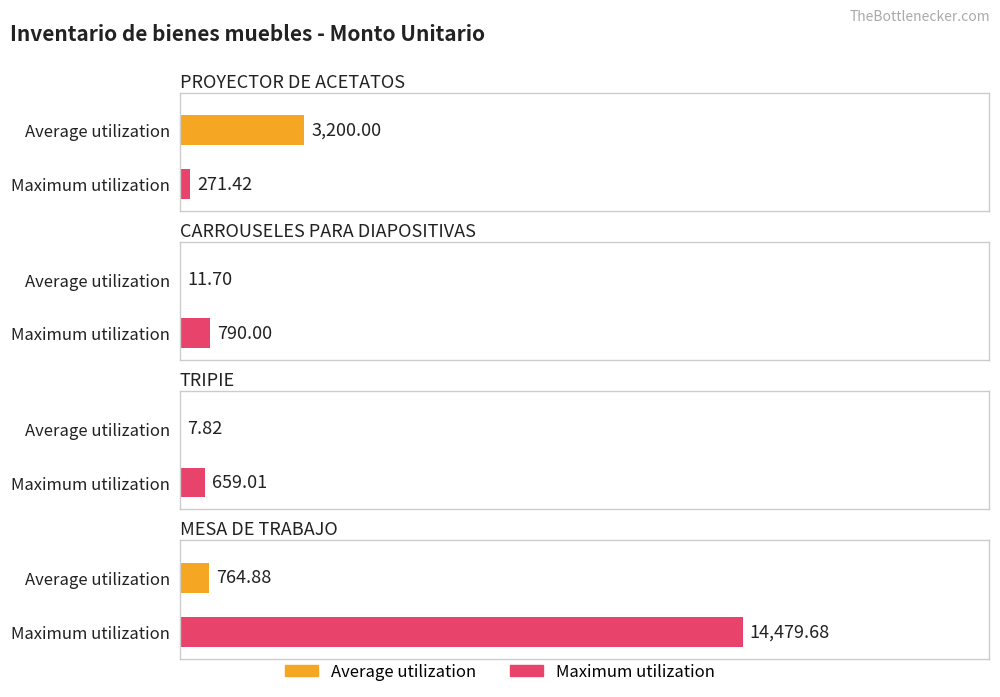

Where does the Maximum utilization series first go above 790?

MESA DE TRABAJO